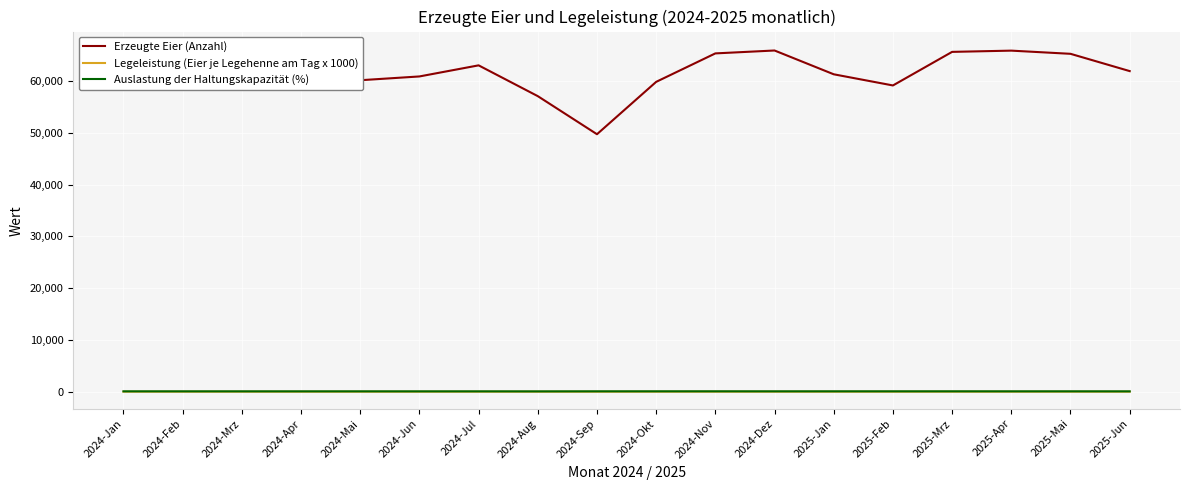

What is the minimum value for Erzeugte Eier (Anzahl)?

49737.0